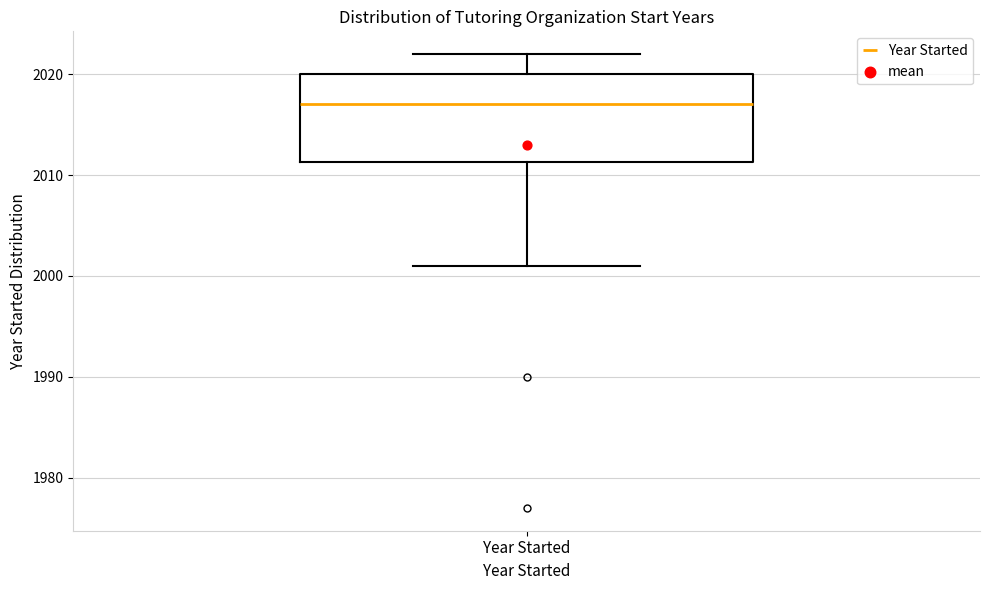

Read this box plot against the y-axis: the position of the median line, the range covered by the box, and the ends of both whiskers. The values are not printed on the chart, so give them approximately, as read against the axis.

median 2017, box 2011 to 2020, whiskers 2001 to 2022